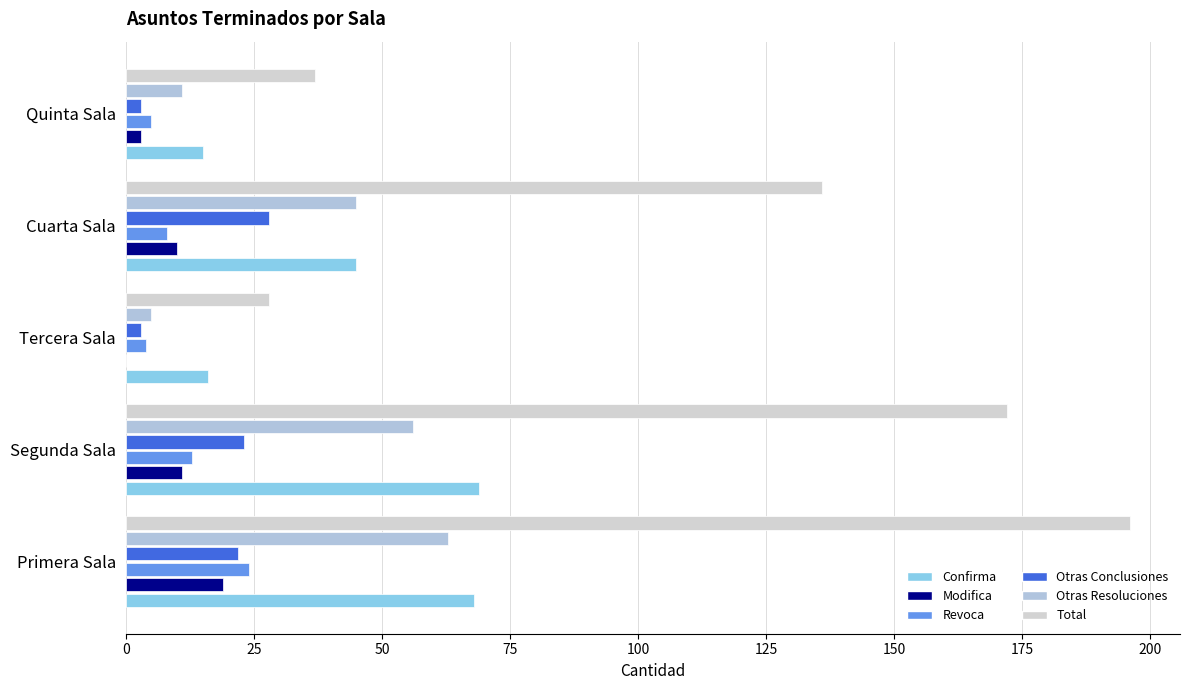

Count the number of categories in the chart.

5